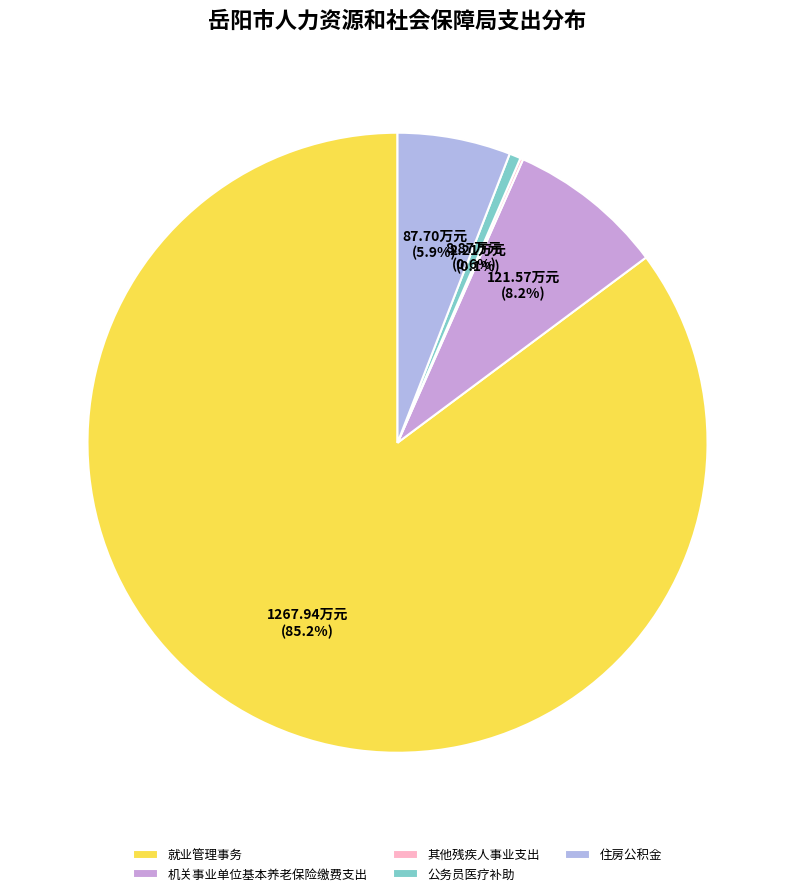

To the nearest percent, what is the difference between the largest and smallest slice percentages?

85%